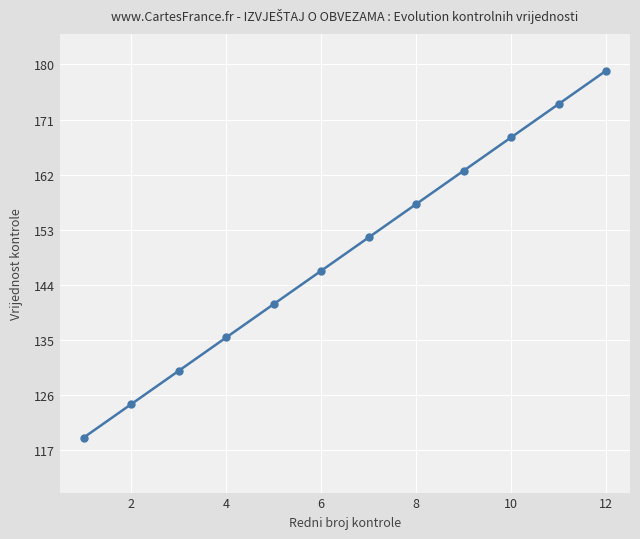

True or false: the data has more than 1 interior local peaks.

False